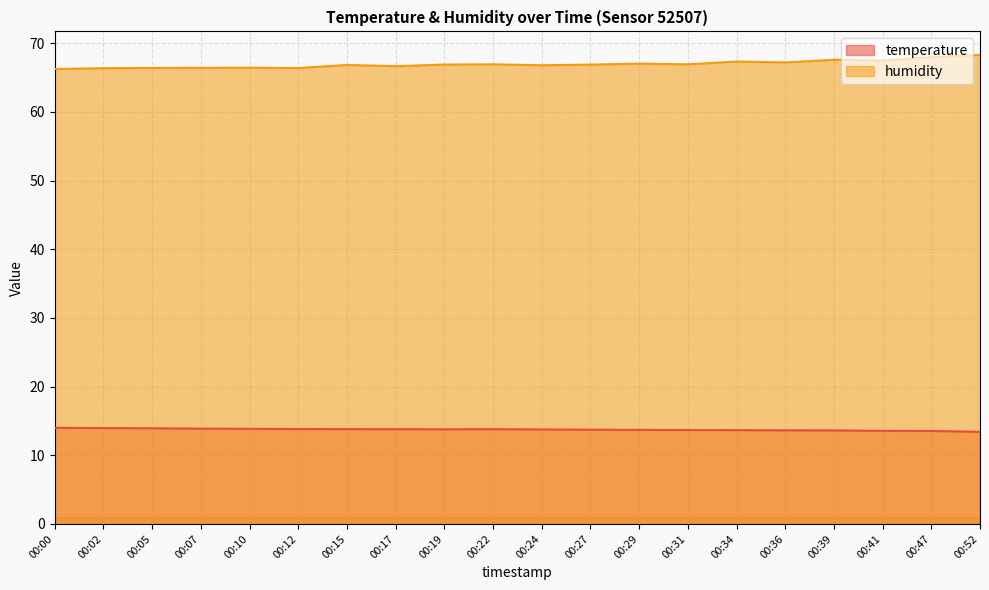

True or false: humidity and temperature intersect in this chart.

False